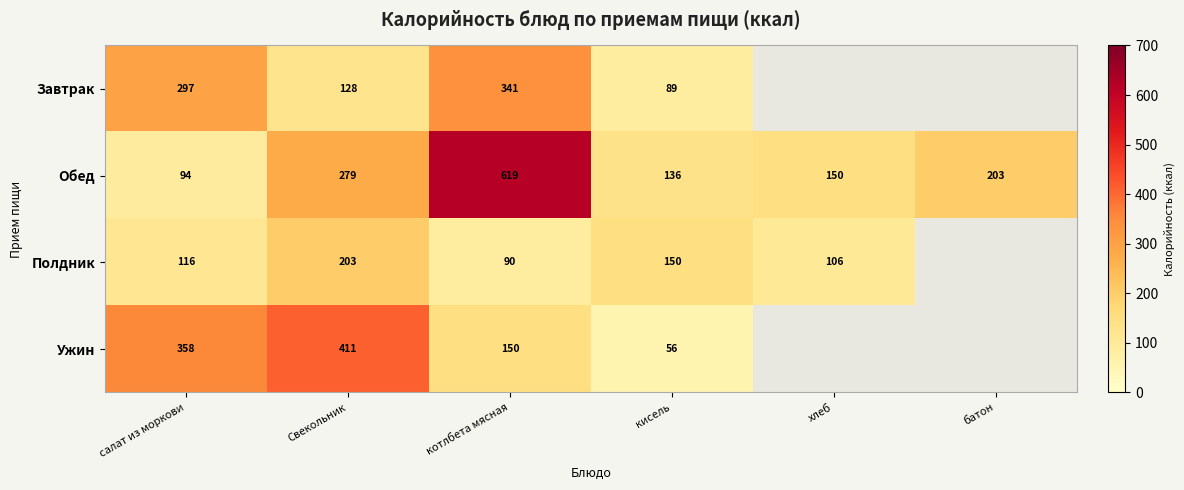

Between салат из моркови and котлбета мясная, which series saw the biggest shift?

Обед